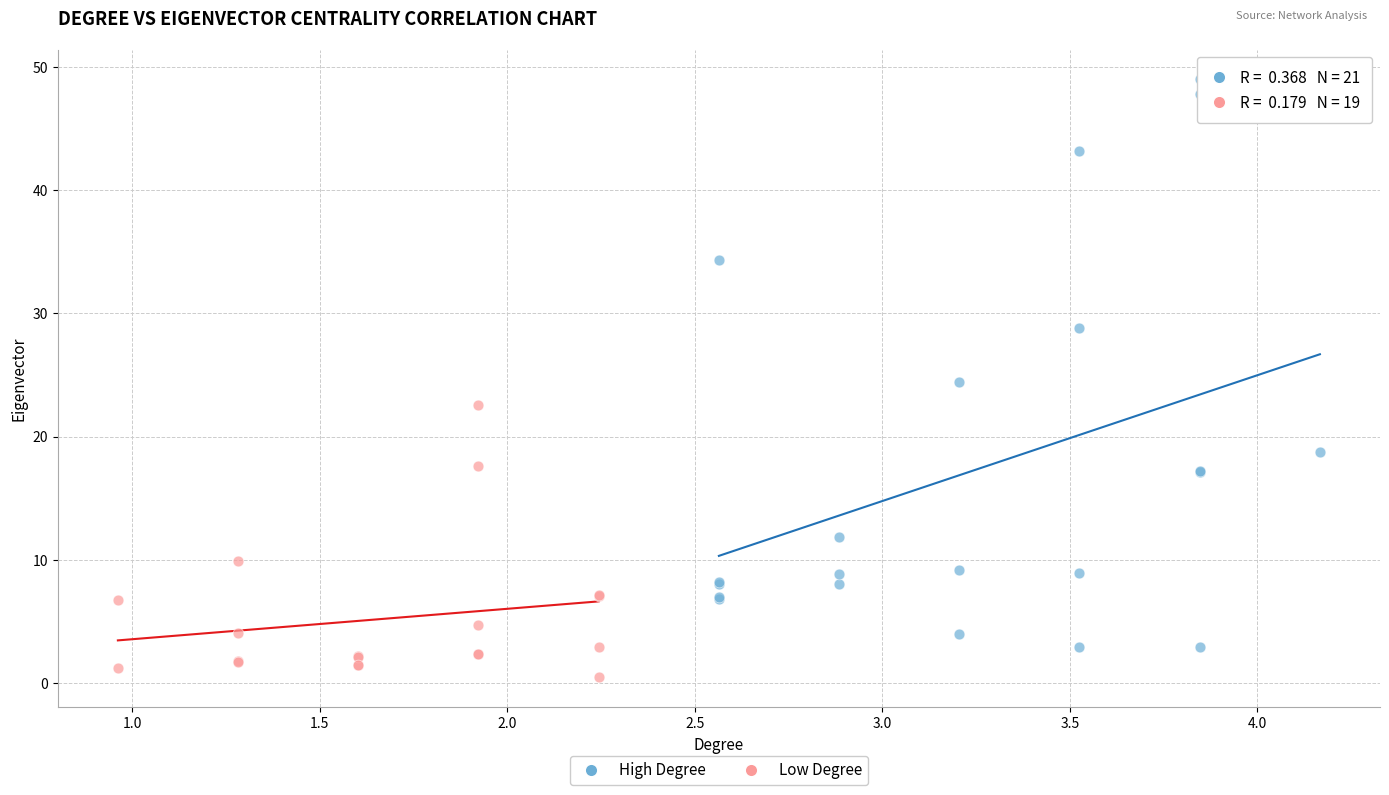

Which series has the widest spread of Y values?

High Degree